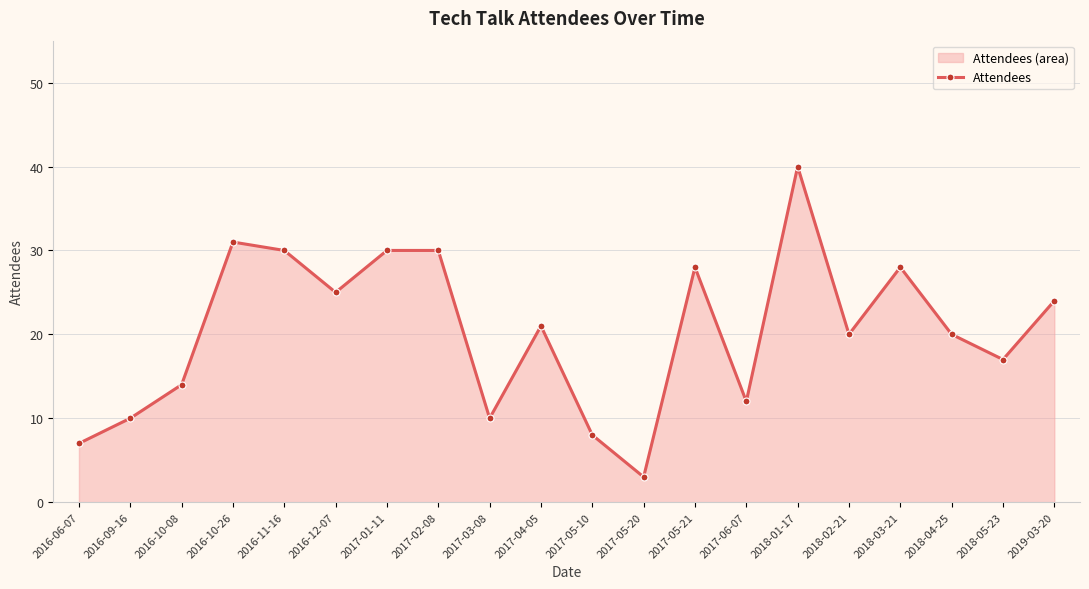

Is it true that the value at 2017-02-08 is 30?

True